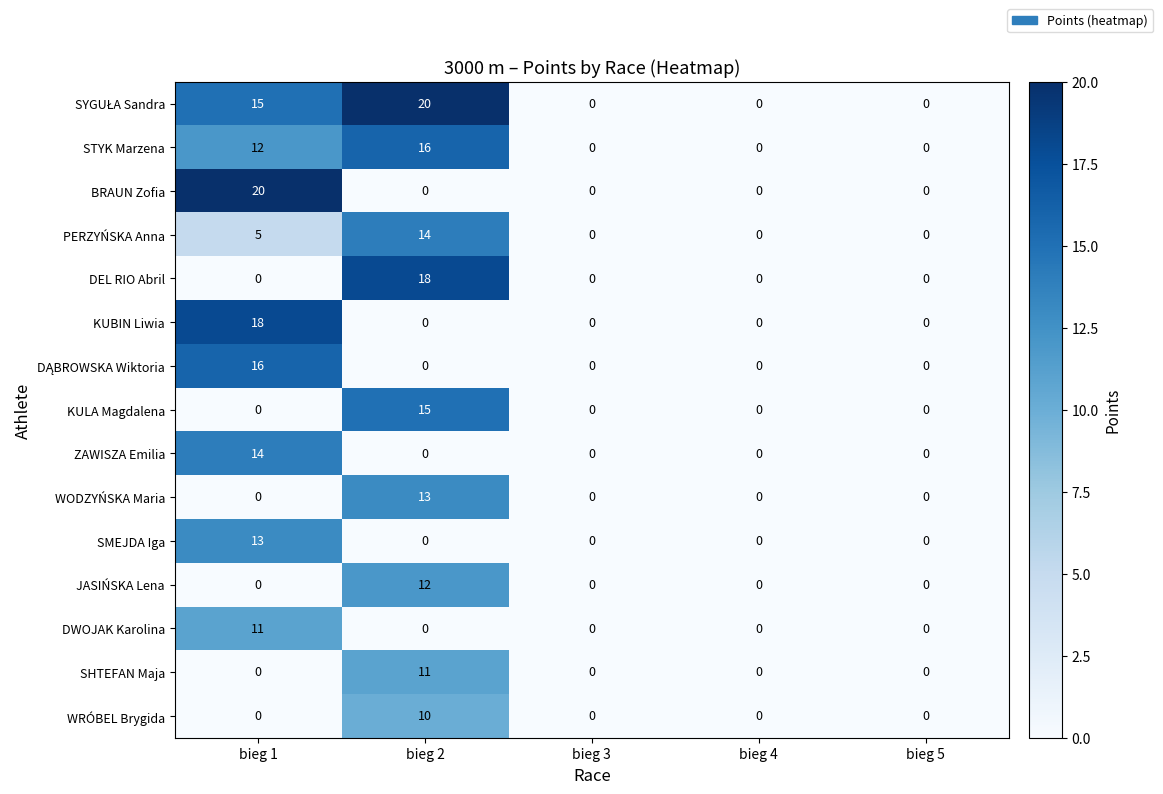

The KUBIN Liwia series shows 9 at bieg 5. True or false?

False